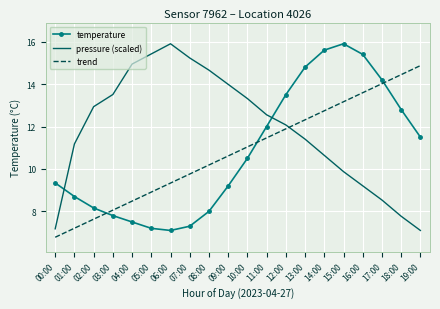

True or false: temperature has a value of 19.1 at 18:00.

False